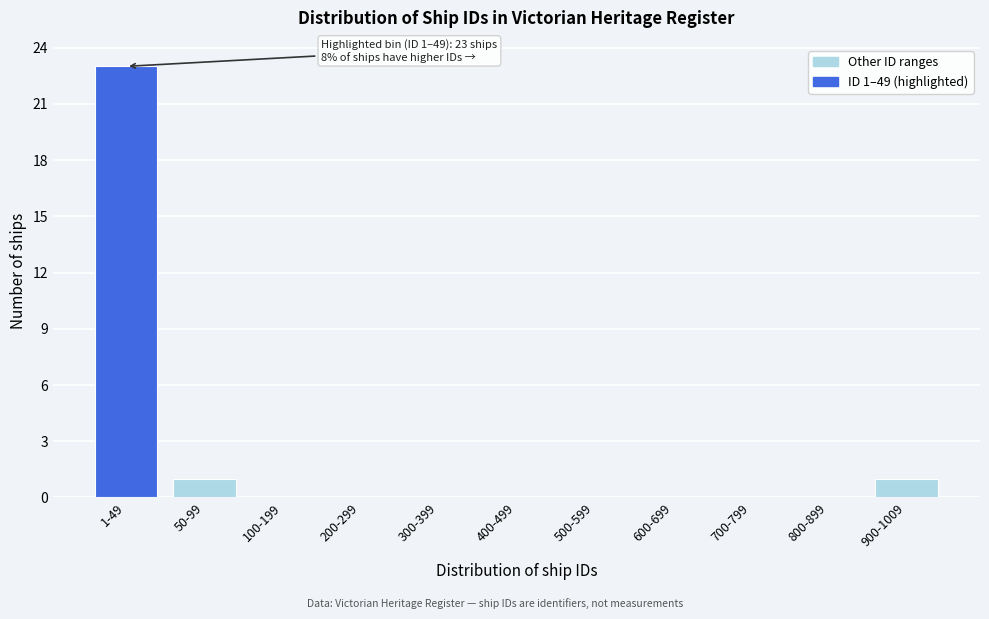

Reading left to right, what are all the values shown in this chart?

1-49=23	50-99=1	100-199=0	200-299=0	300-399=0	400-499=0	500-599=0	600-699=0	700-799=0	800-899=0	900-1009=1